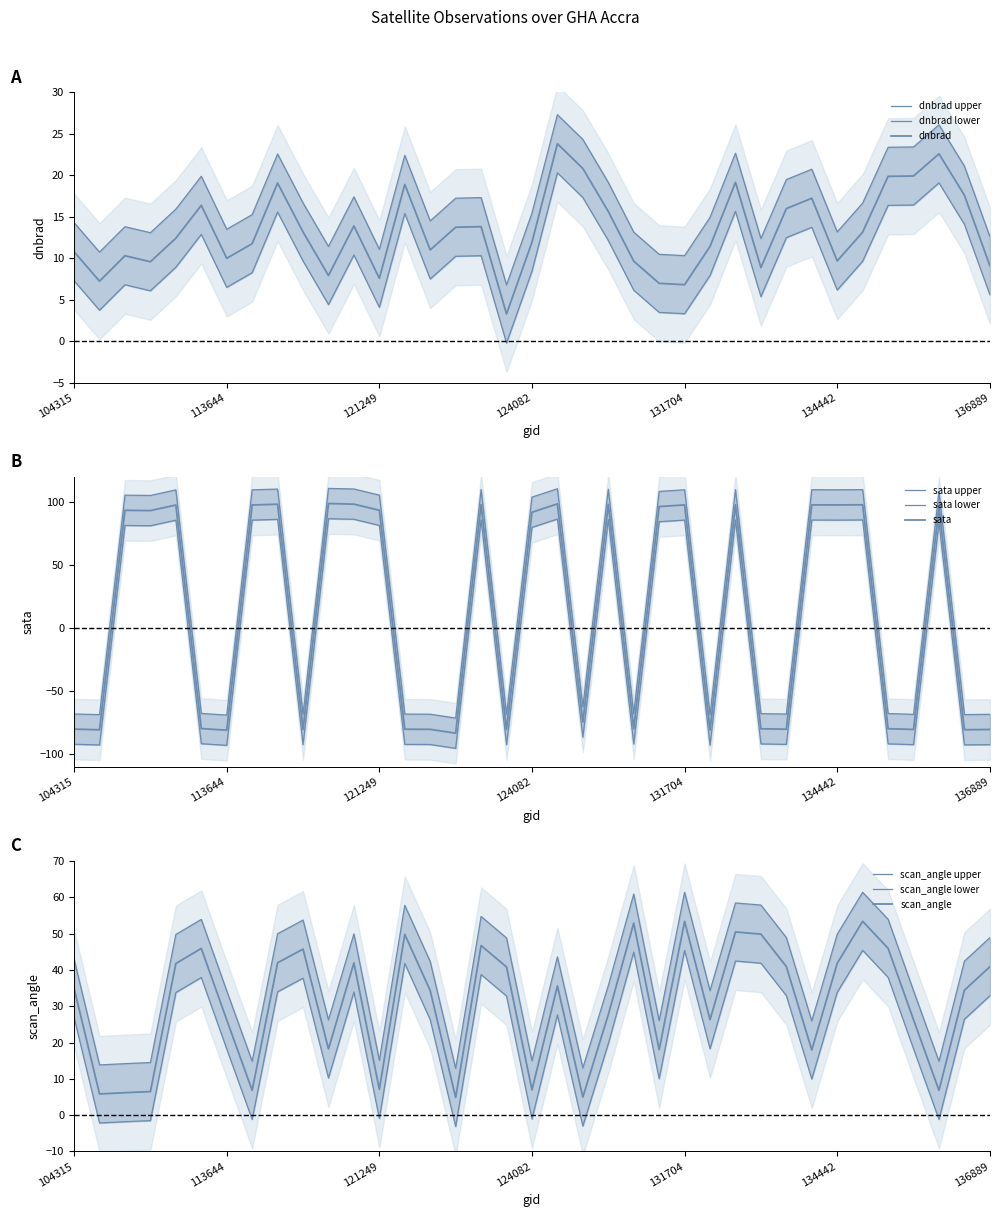

What is the difference between the second highest and second lowest values in the dnbrad series?

15.8